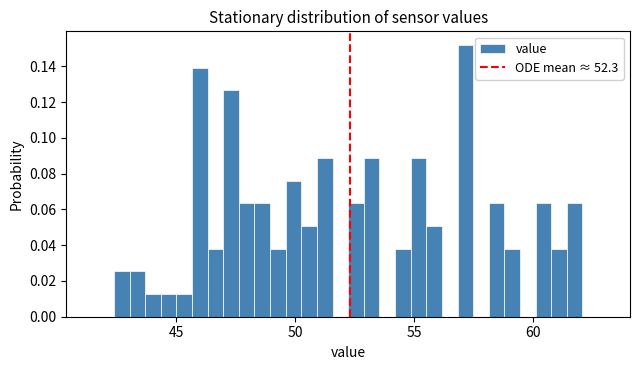

Read against the x-axis, roughly where is the centre of the tallest bar?

57.0